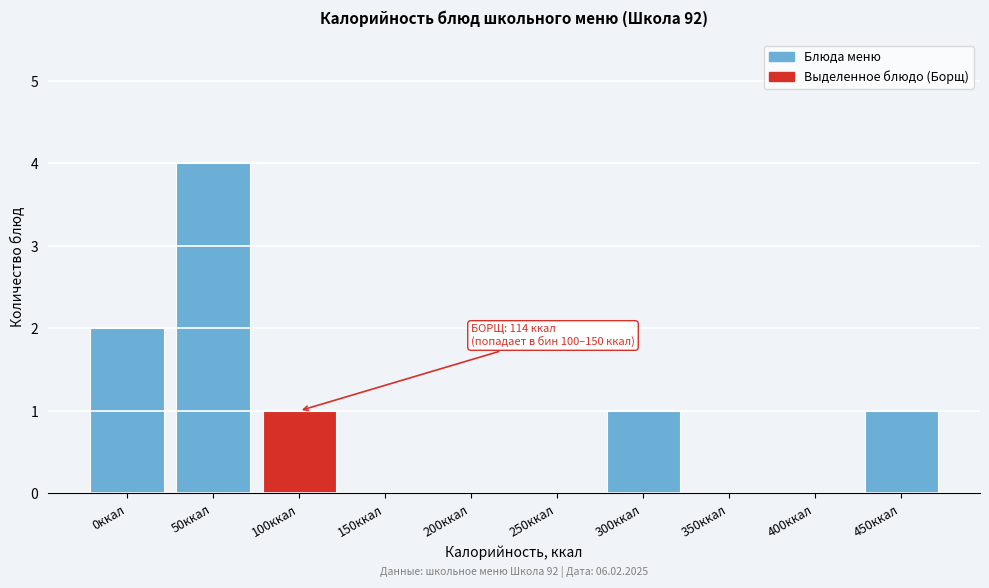

Reading left to right, what are all the values shown in this chart?

0ккал=2	50ккал=4	100ккал=1	150ккал=0	200ккал=0	250ккал=0	300ккал=1	350ккал=0	400ккал=0	450ккал=1